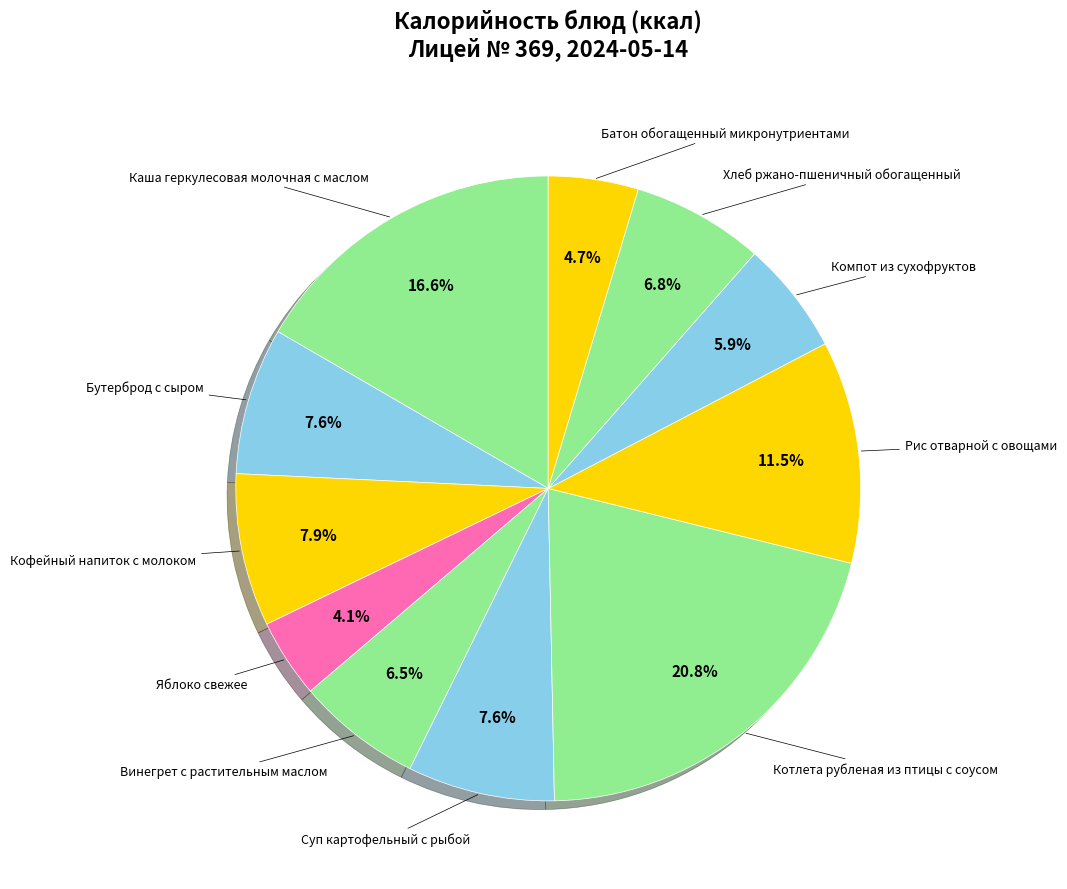

To the nearest percent, what is the difference between the largest and smallest slice percentages?

17%